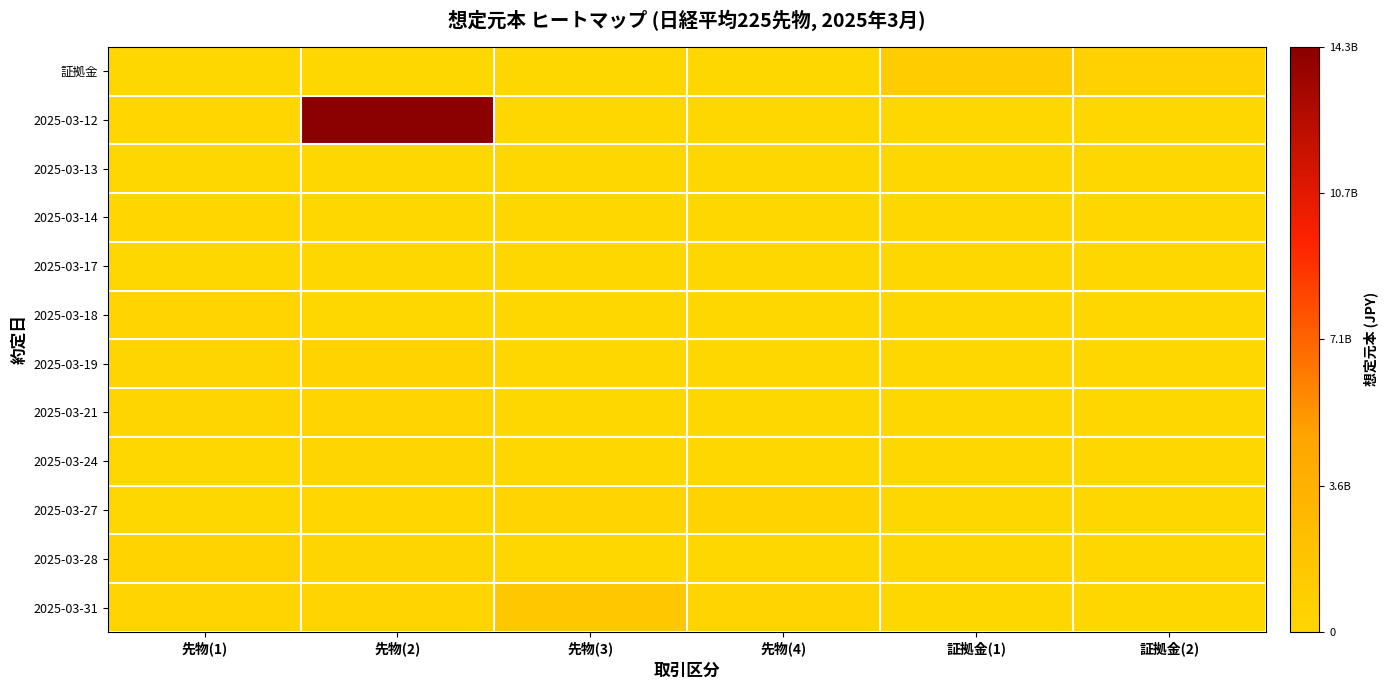

Reading right to left, transcribe all the data shown in this chart.

証拠金: 証拠金(2)=5700000000	証拠金(1)=10112661383	先物(4)=0	先物(3)=0	先物(2)=0	先物(1)=0
2025-03-12: 証拠金(2)=0	証拠金(1)=0	先物(4)=0	先物(3)=0	先物(2)=139715880000	先物(1)=606220000
2025-03-13: 証拠金(2)=0	証拠金(1)=0	先物(4)=0	先物(3)=0	先物(2)=142640000	先物(1)=392260000
2025-03-14: 証拠金(2)=0	証拠金(1)=0	先物(4)=0	先物(3)=0	先物(2)=0	先物(1)=1034140000
2025-03-17: 証拠金(2)=0	証拠金(1)=0	先物(4)=0	先物(3)=0	先物(2)=0	先物(1)=499240000
2025-03-18: 証拠金(2)=0	証拠金(1)=0	先物(4)=0	先物(3)=0	先物(2)=0	先物(1)=2888460000
2025-03-19: 証拠金(2)=0	証拠金(1)=0	先物(4)=0	先物(3)=0	先物(2)=3744300000	先物(1)=1533380000
2025-03-21: 証拠金(2)=0	証拠金(1)=0	先物(4)=0	先物(3)=0	先物(2)=2389220000	先物(1)=1319420000
2025-03-24: 証拠金(2)=0	証拠金(1)=0	先物(4)=0	先物(3)=0	先物(2)=1426400000	先物(1)=463580000
2025-03-27: 証拠金(2)=0	証拠金(1)=0	先物(4)=3387700000	先物(3)=2353560000	先物(2)=927160000	先物(1)=534900000
2025-03-28: 証拠金(2)=0	証拠金(1)=0	先物(4)=0	先物(3)=0	先物(2)=2103940000	先物(1)=3316380000
2025-03-31: 証拠金(2)=0	証拠金(1)=0	先物(4)=2496200000	先物(3)=14264000000	先物(2)=2959780000	先物(1)=2603180000